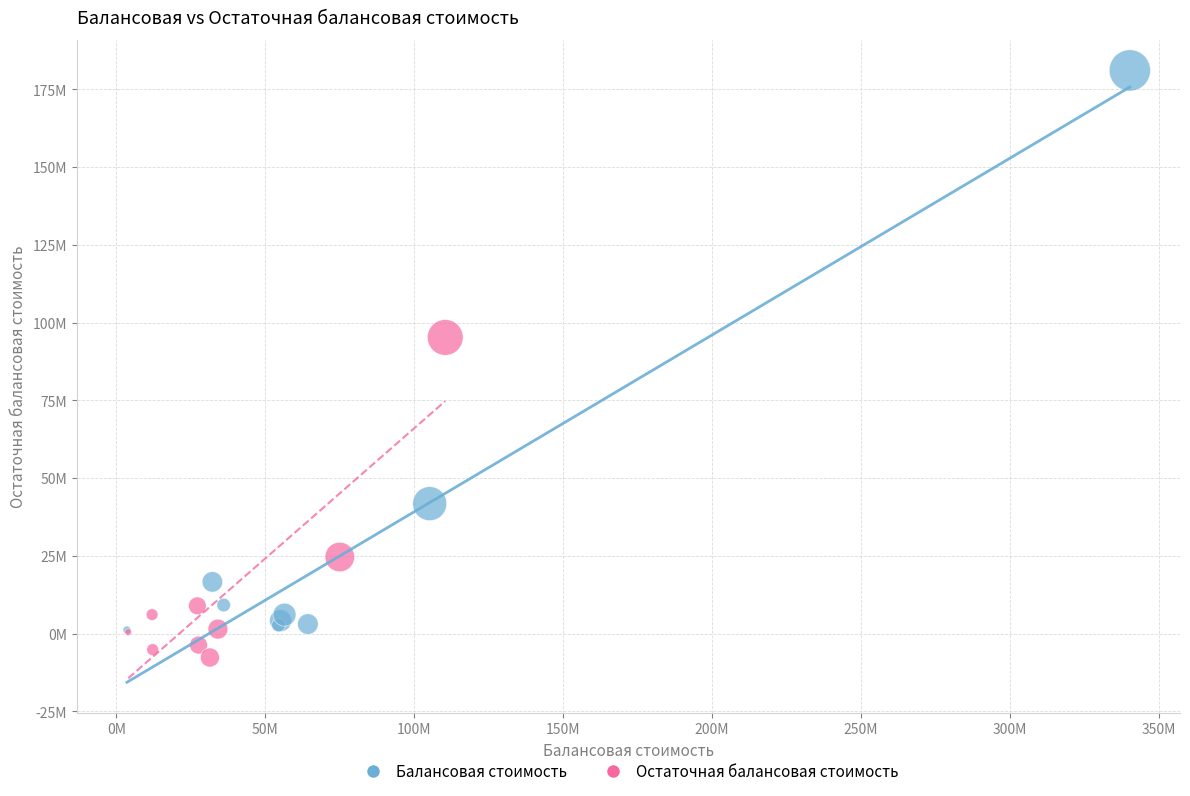

Which series reaches the minimum Y coordinate?

Остаточная балансовая стоимость